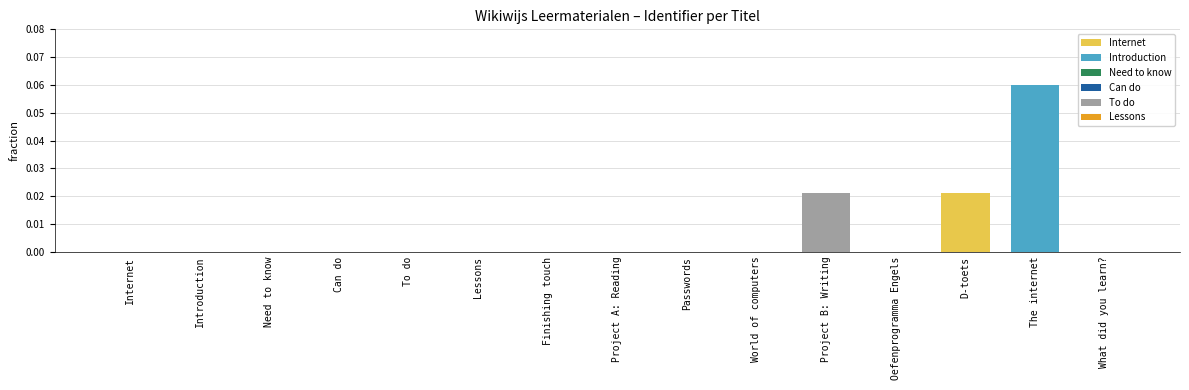

The chart shows a value of 0.0 at Project B: Writing. True or false?

True